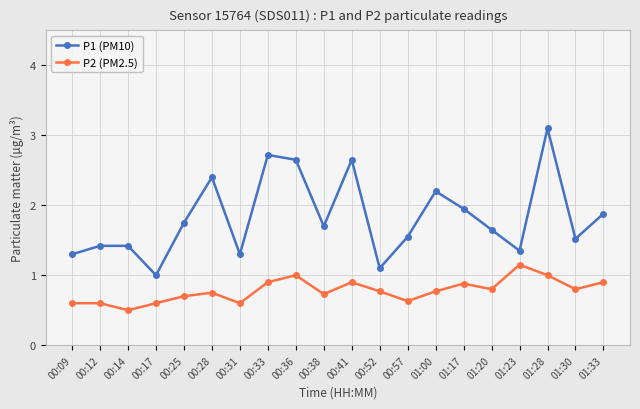

True or false: P2 (PM2.5) and P1 (PM10) intersect in this chart.

False